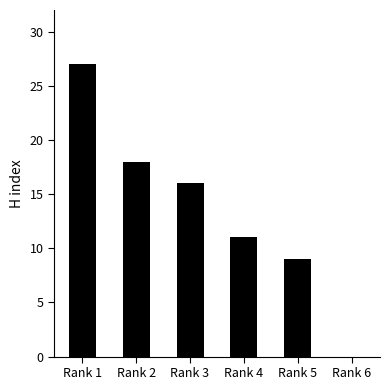

Reading left to right, list all the values displayed in this chart.

Rank 1=27	Rank 2=18	Rank 3=16	Rank 4=11	Rank 5=9	Rank 6=0